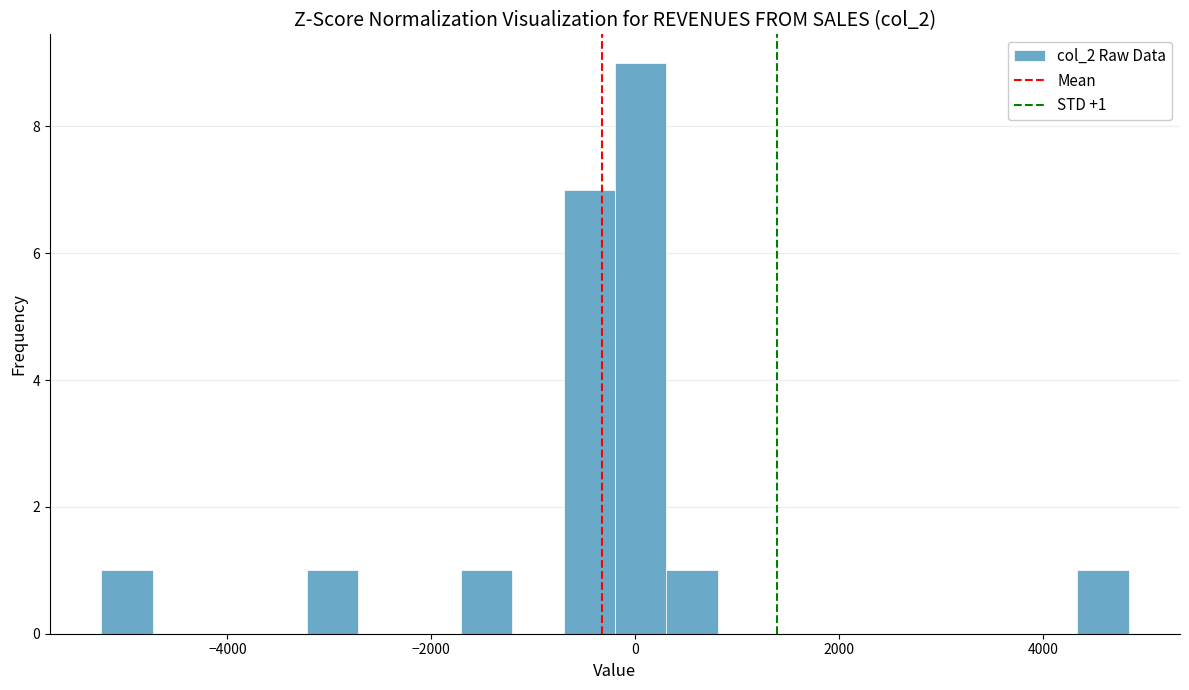

Around what value on the x-axis is the tallest bar? Give the approximate position of its centre, as read against the axis.

0